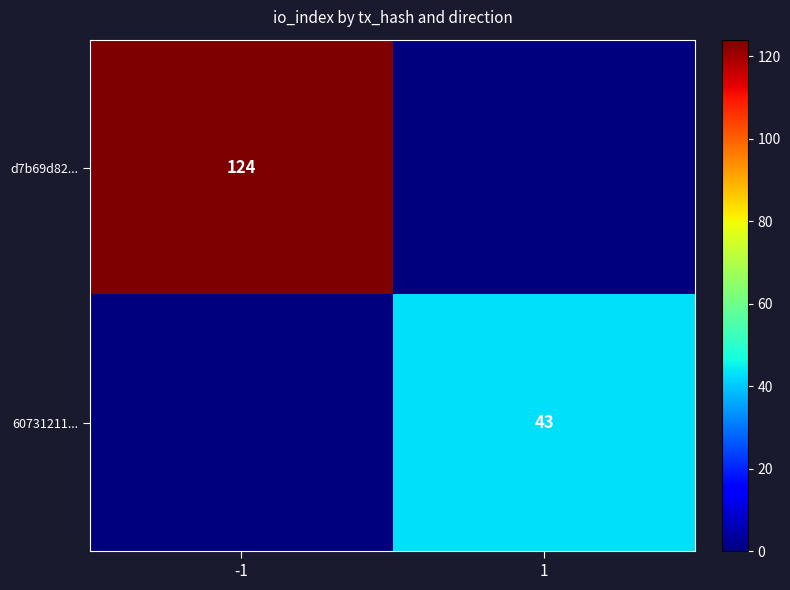

What is the spread (max minus min) of values at -1?

124